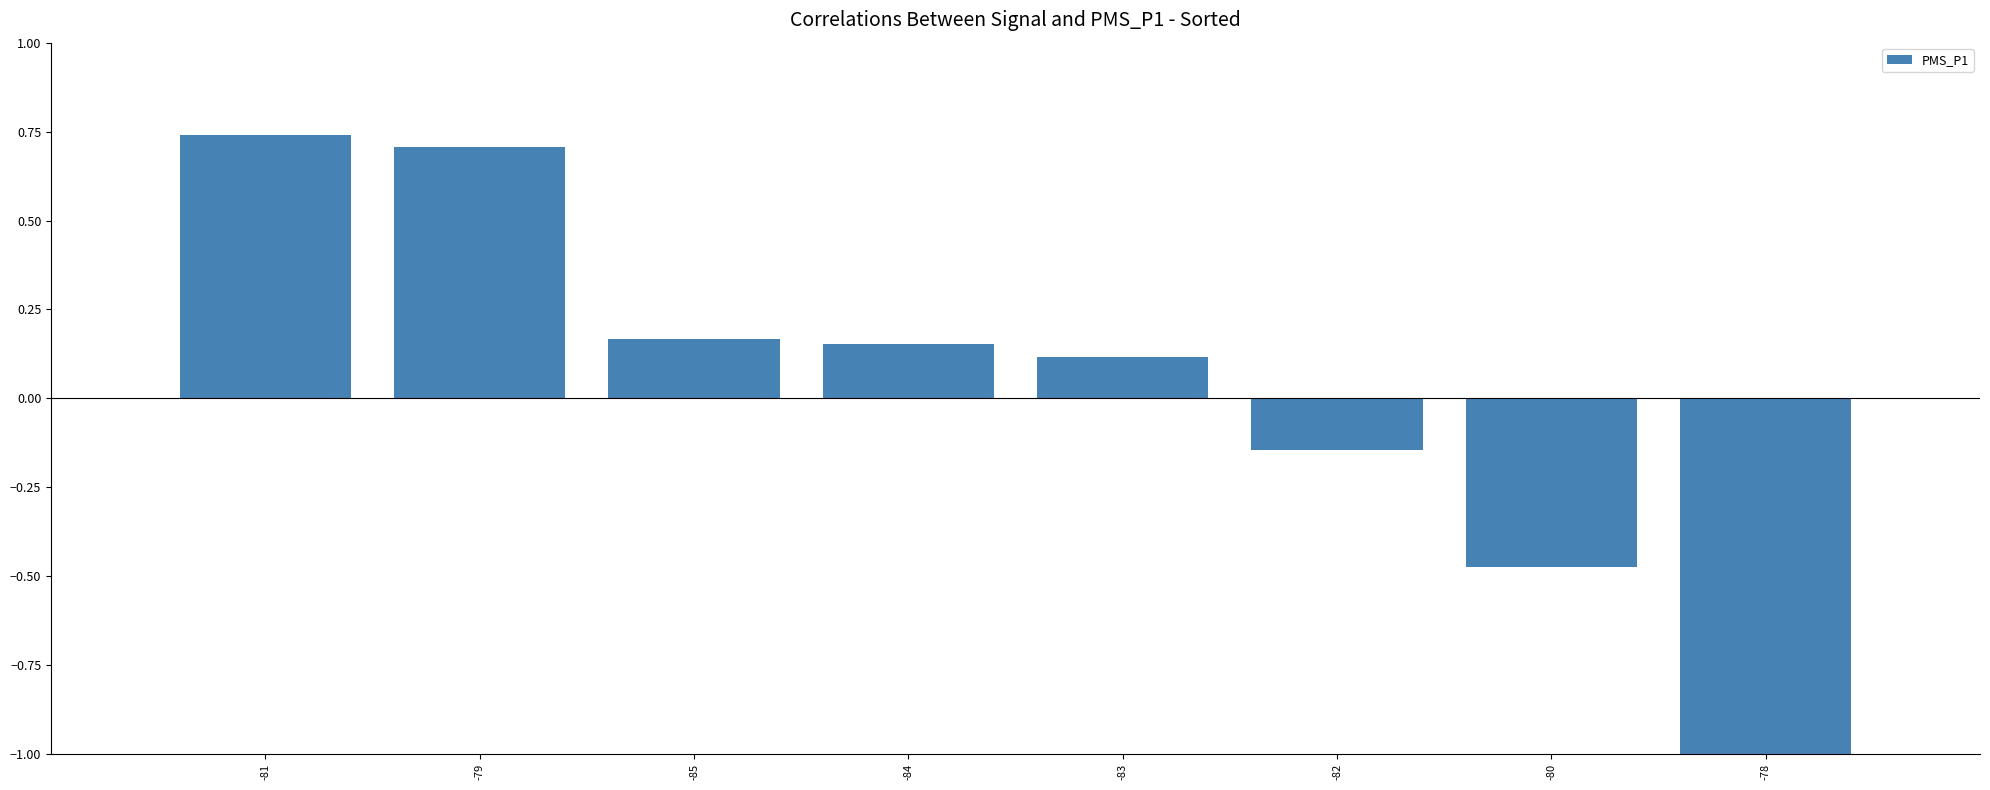

What is the maximum value shown in the chart?

0.7